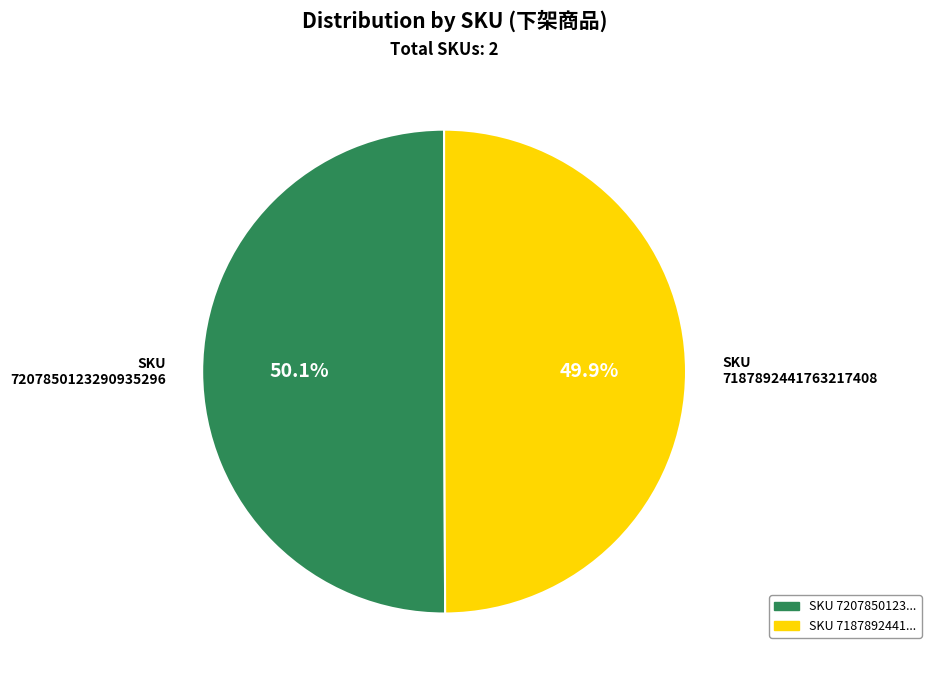

Do 7207850123290935296 and 7187892441763217408 together represent more than half of the pie?

Yes